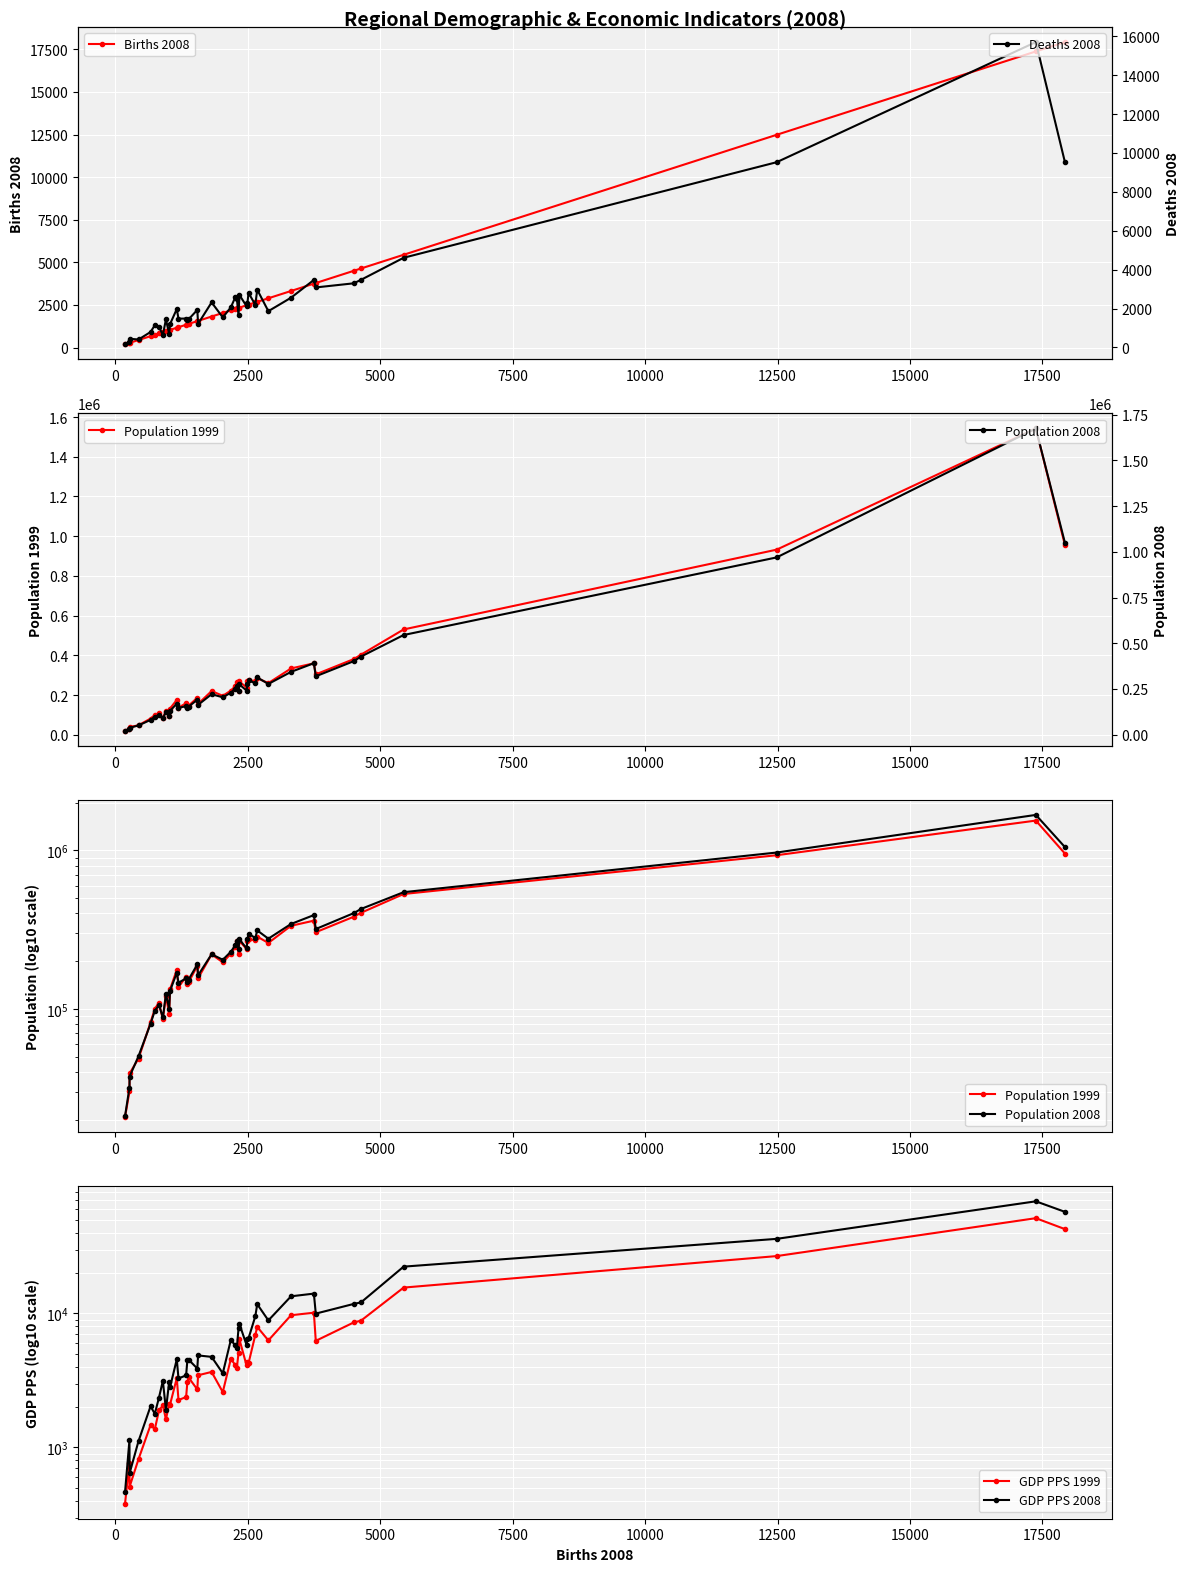

True or false: Deaths 2008 has more than 0 points higher than both neighbors.

True